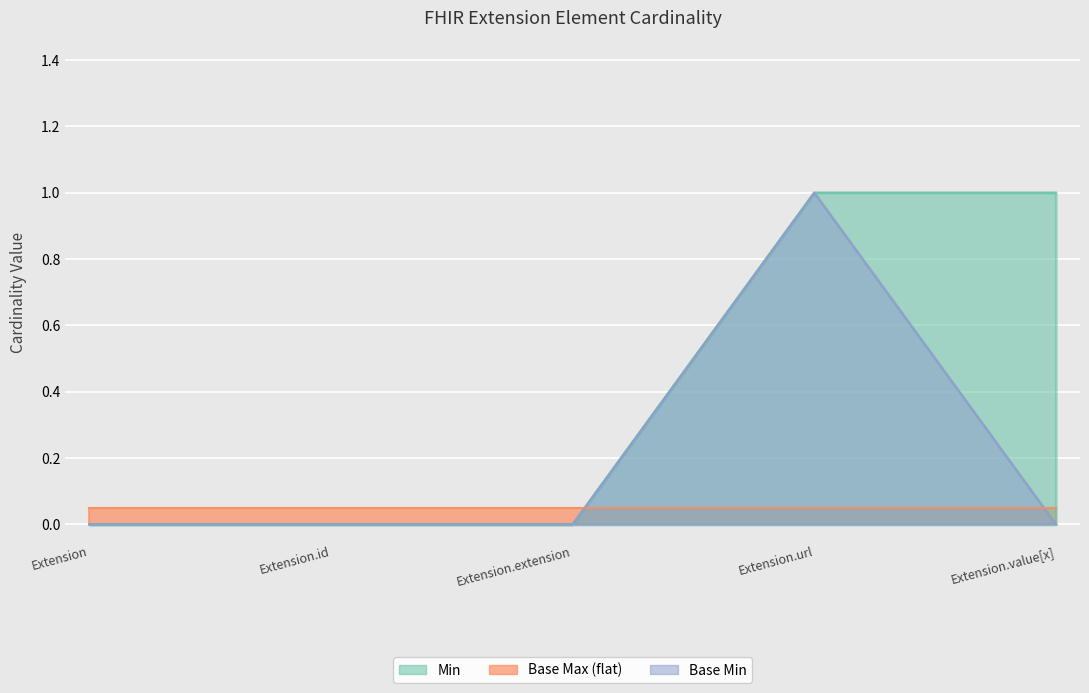

Which series has the widest spread of values?

Min